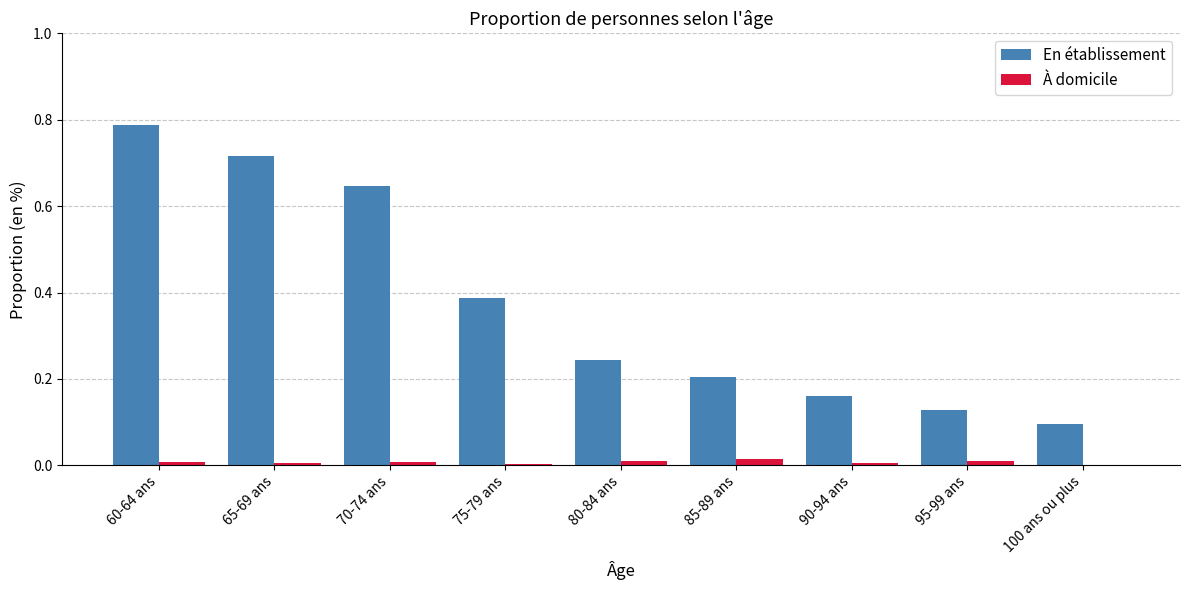

Which label corresponds to the largest value in the chart?

60-64 ans